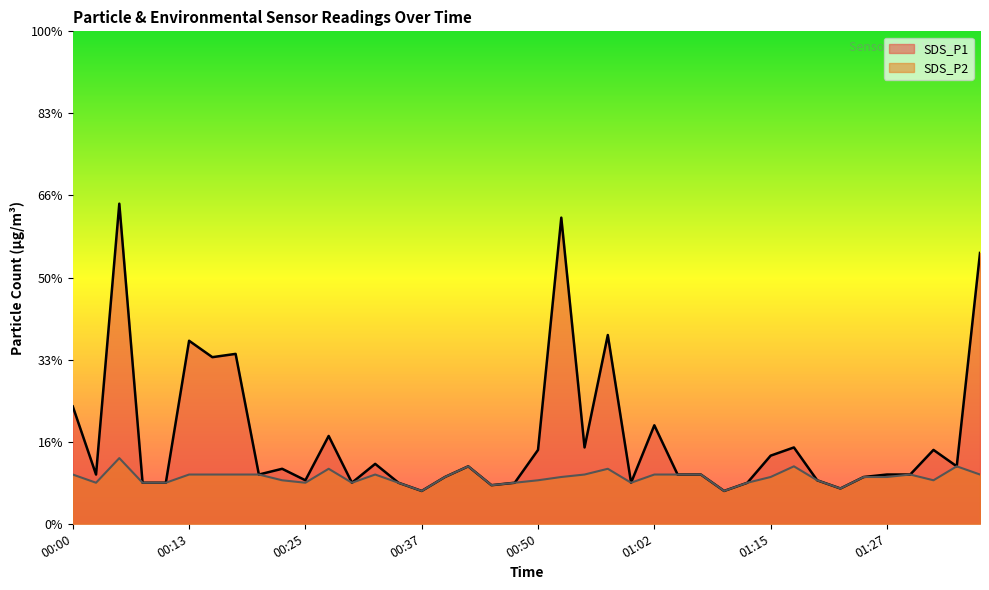

What is the label of the 17th point from the left?

00:40